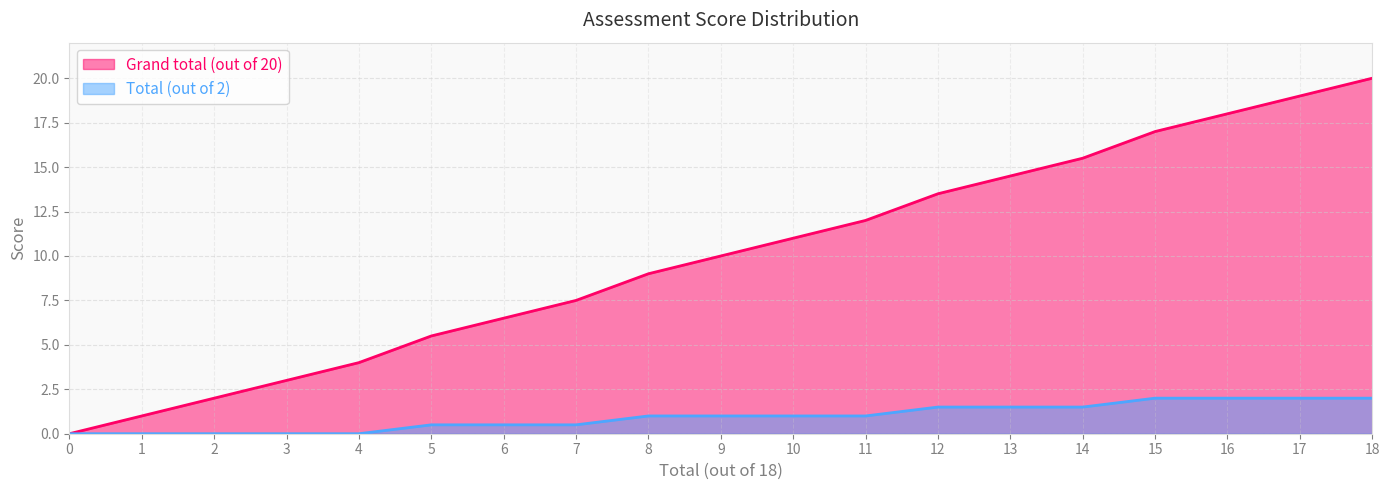

True or false: Grand total (out of 20) has a value of 9 at 11.

False